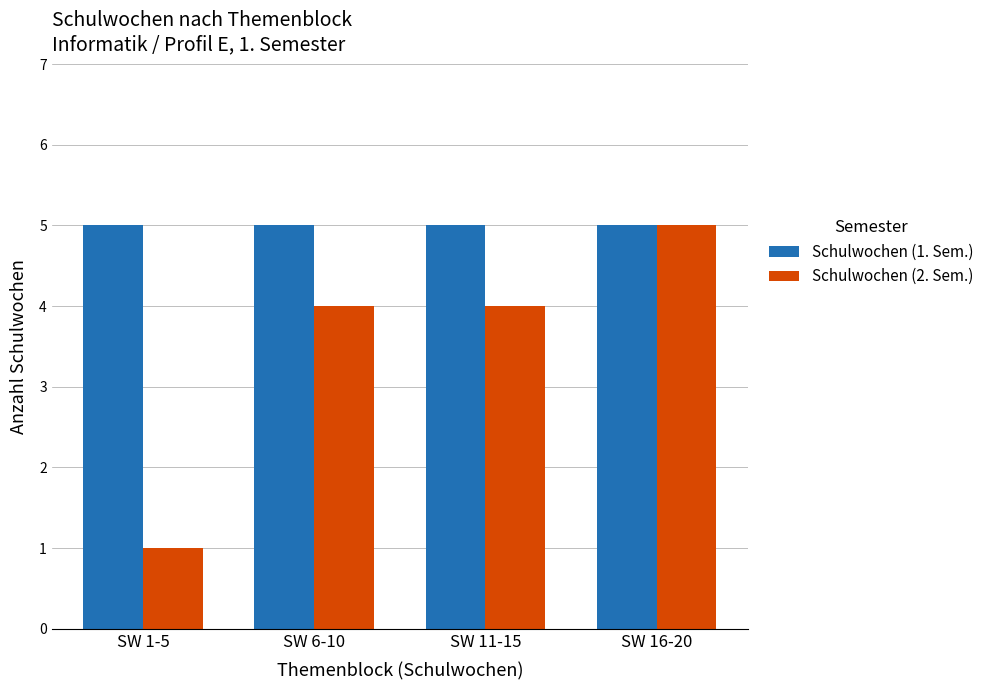

How many groups of bars are there?

4